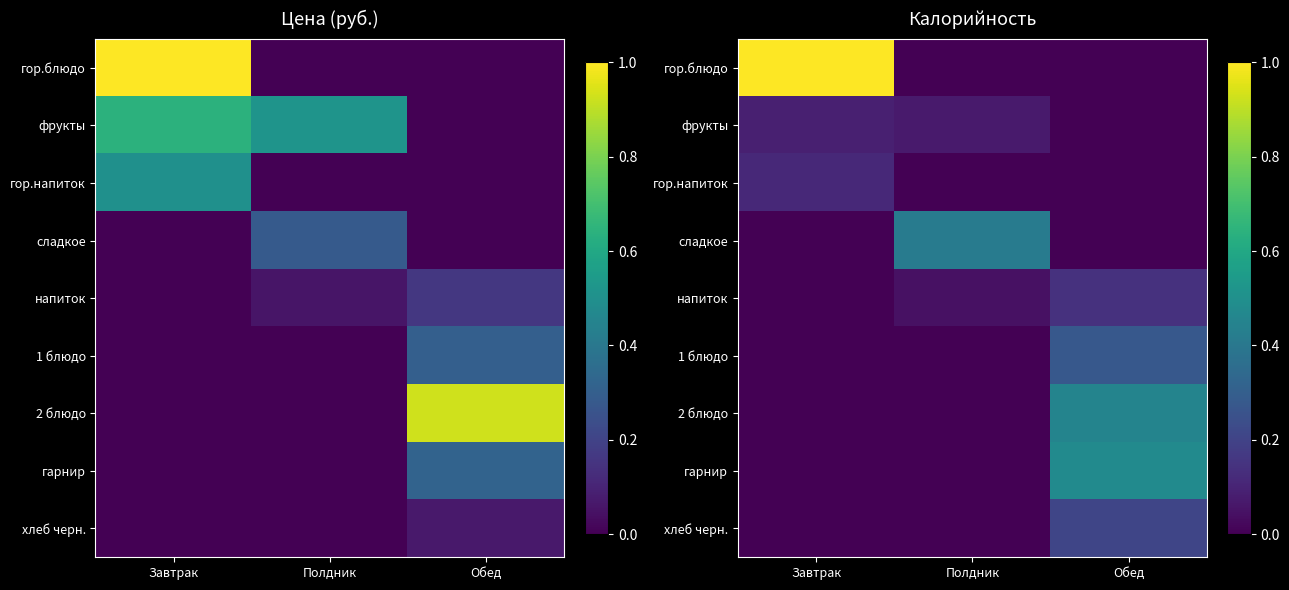

At how many categories does at least one series exceed 0?

3